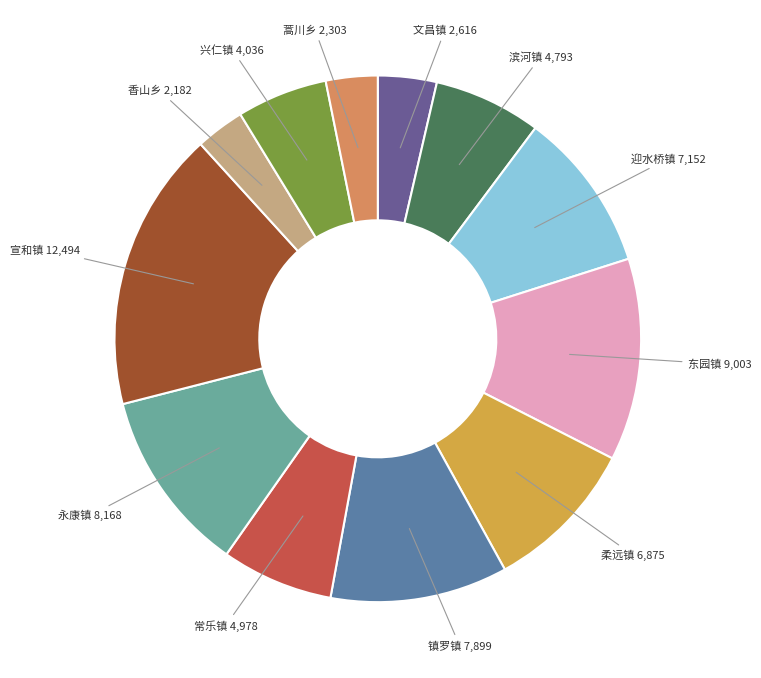

Count the number of slices in the pie.

12